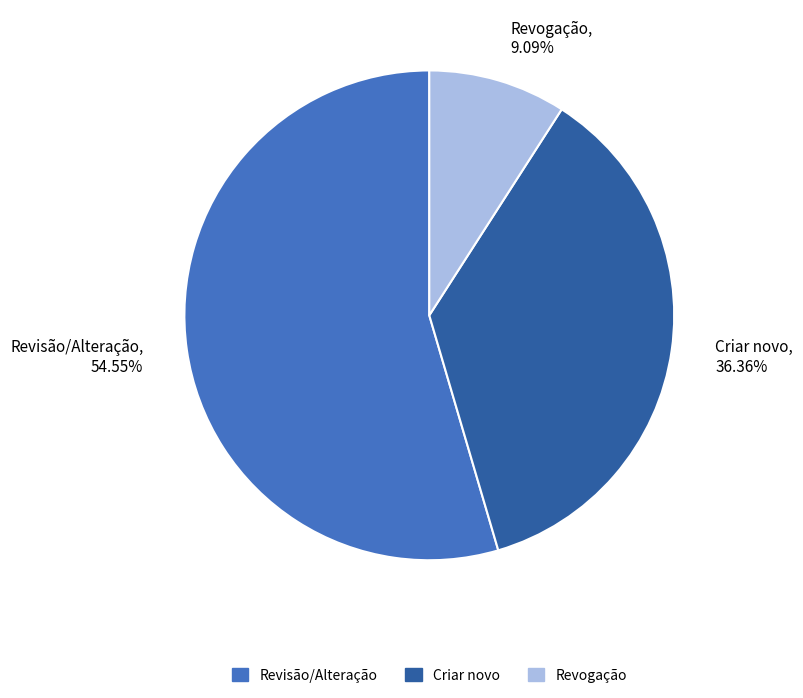

To the nearest percent, what is the difference between the largest and smallest slice percentages?

45%